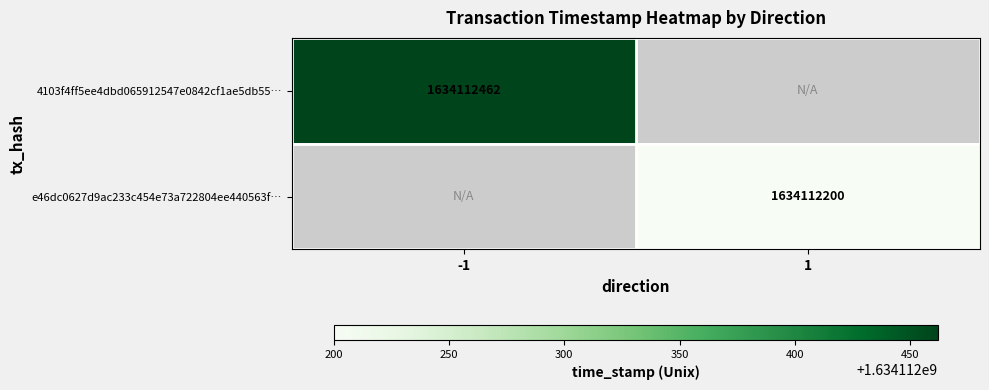

What is the greatest value displayed?

1634112462